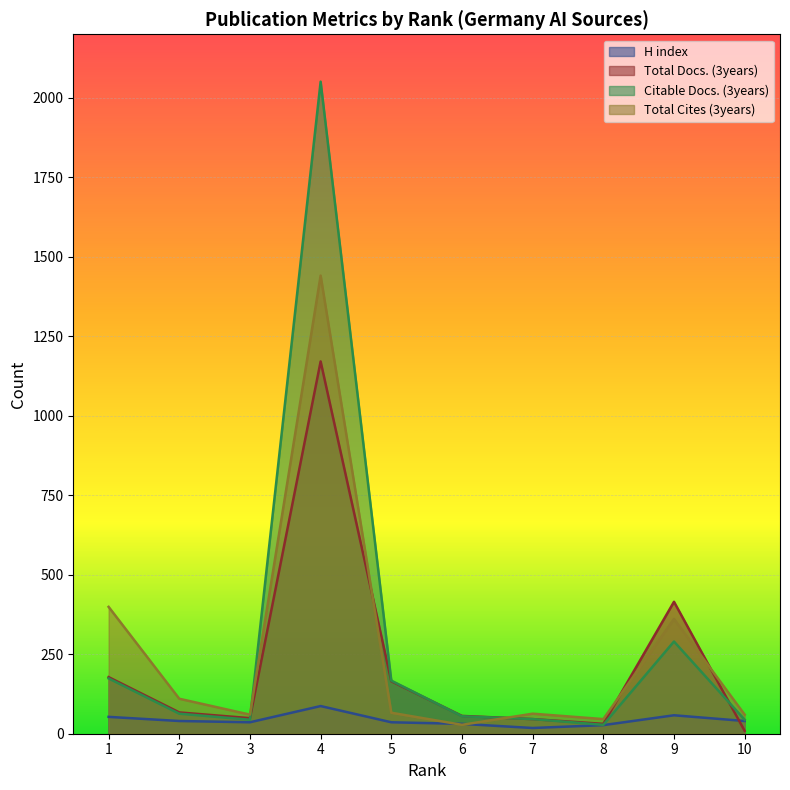

The value of Total Docs. (3years) at 10 is 13. True or false?

False